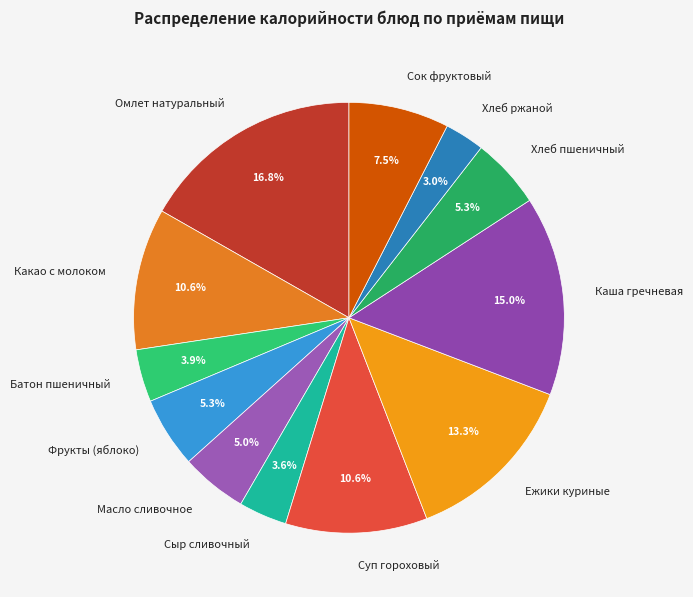

How many slices are in this pie chart?

12